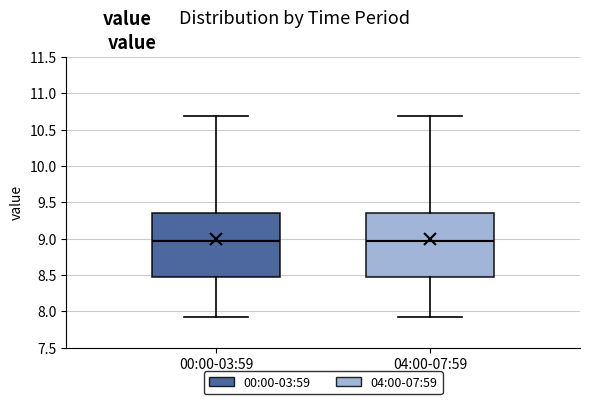

Where does the upper whisker of the box for 00:00-03:59 end on the y-axis? The values are not printed on the chart, so give them approximately, as read against the axis.

10.70